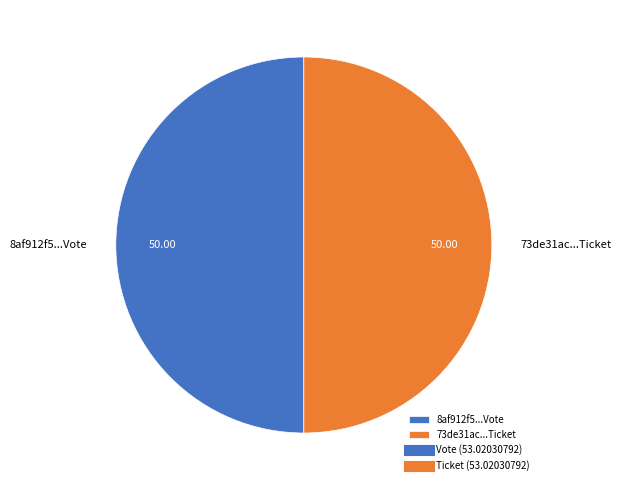

Approximately how many times larger is the value at 73de31ac...Ticket compared to 8af912f5...Vote?

1.0